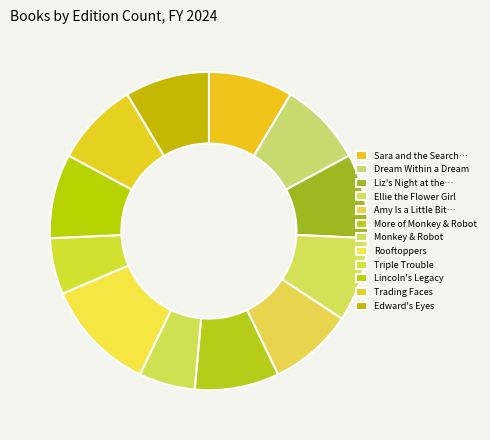

Does Dream Within a Dream account for over 50% of the chart?

No